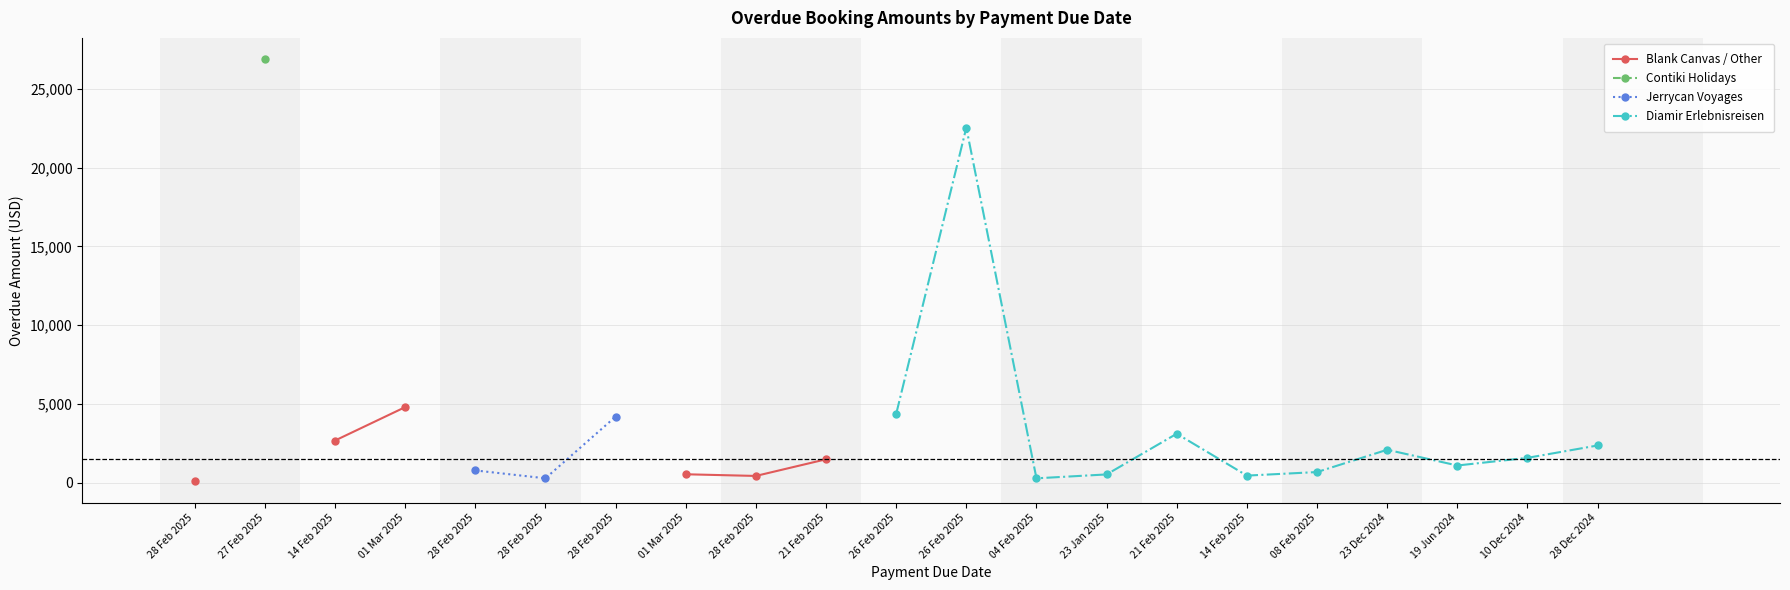

What is the label of the 19th point from the left?

19 Jun 2024